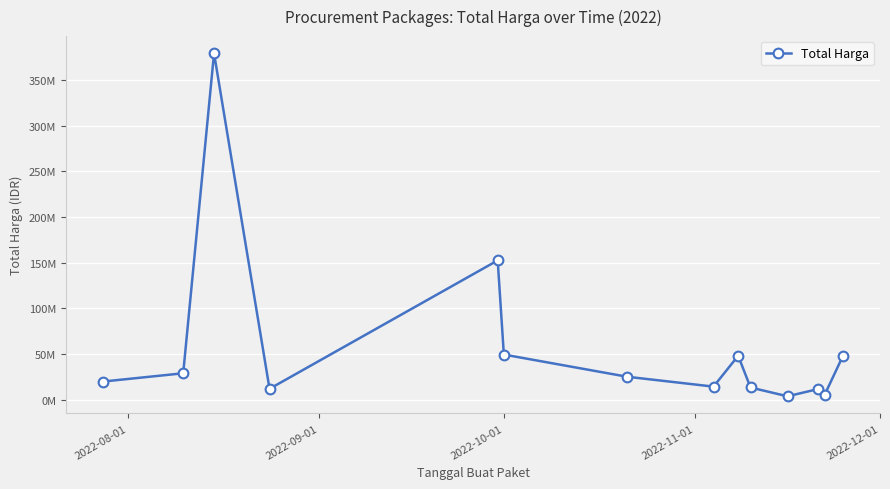

Does the chart display data point markers on the line(s)?

Yes